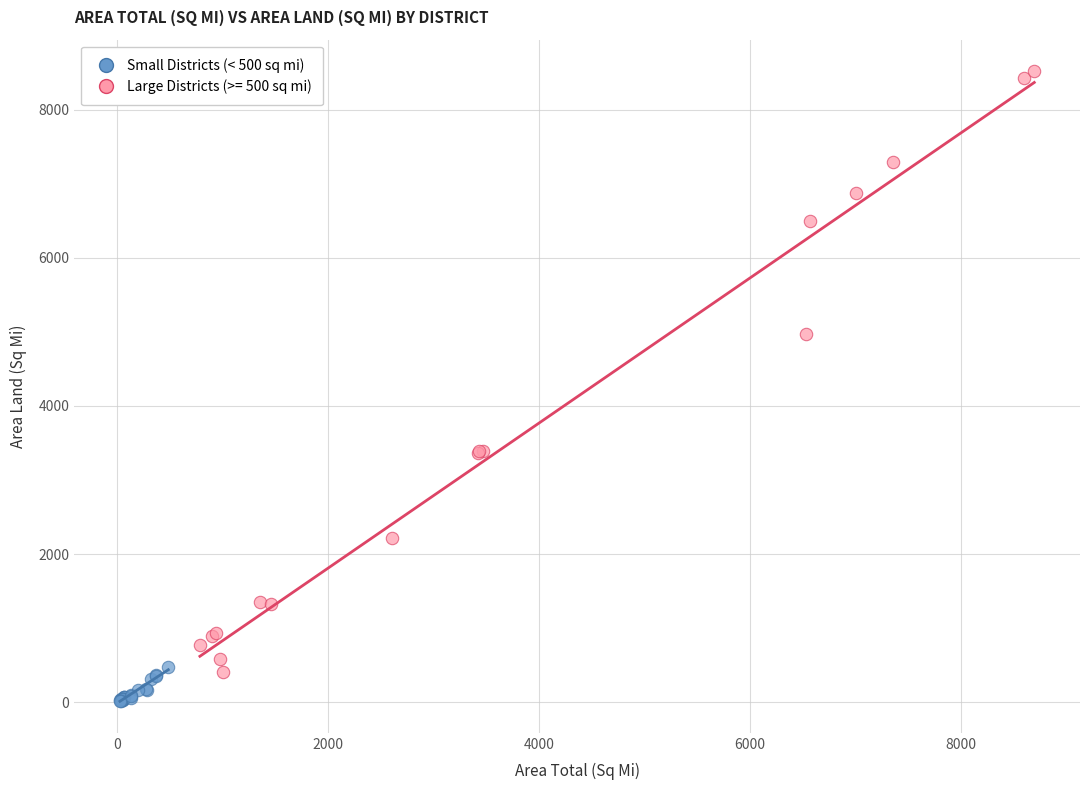

Which series reaches the minimum Y coordinate?

Small Districts (< 500 sq mi)